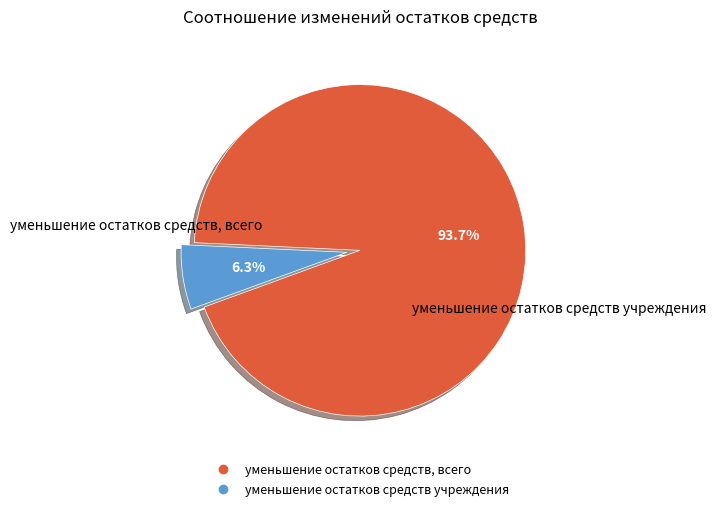

Count the number of slices in the pie.

2